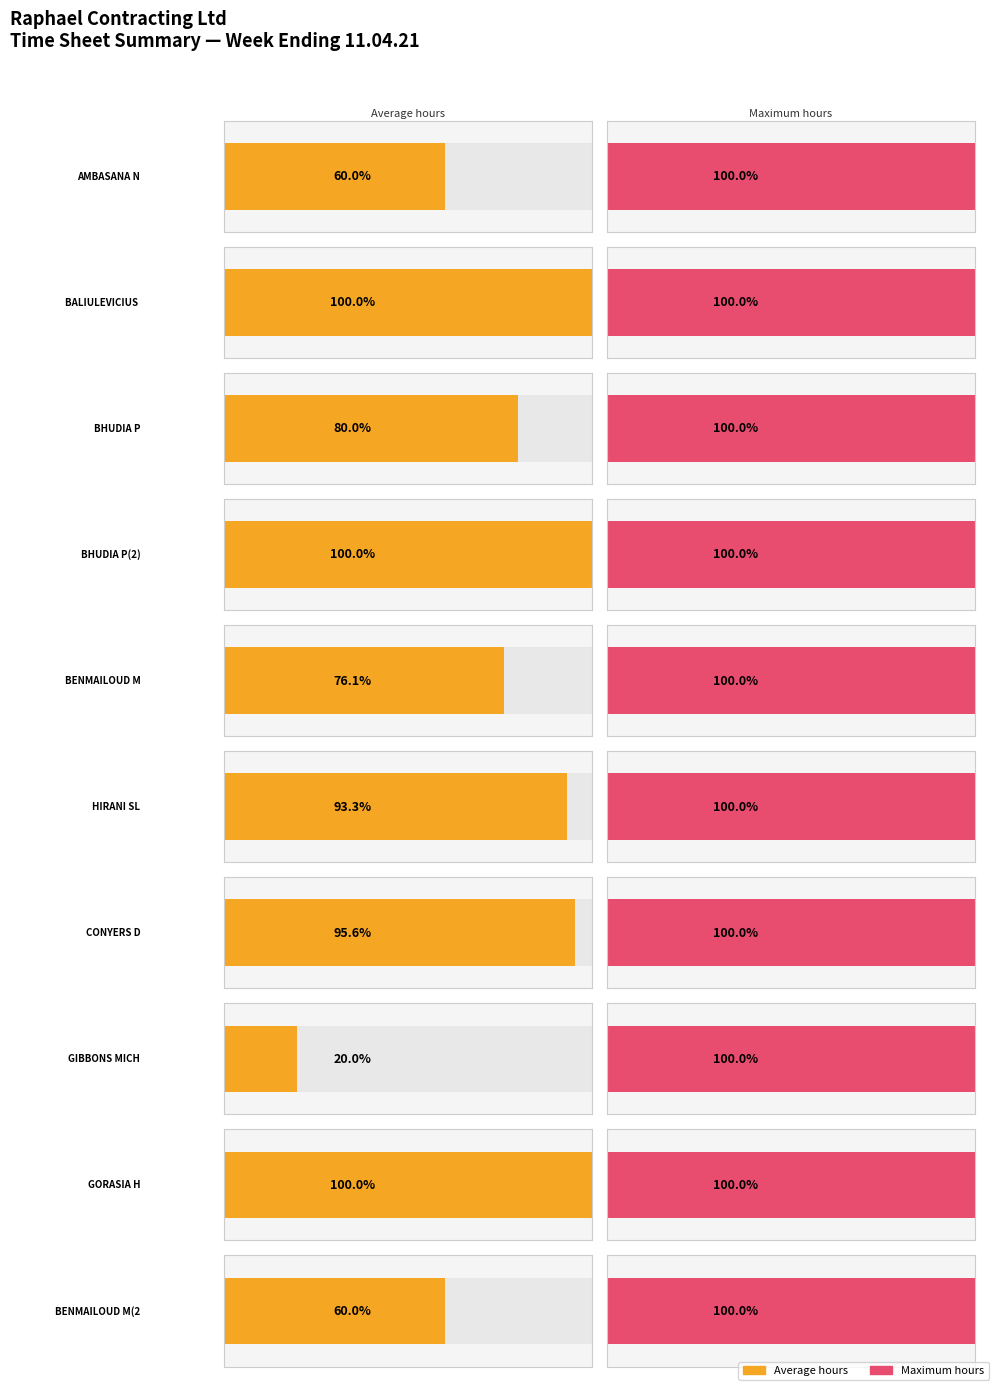

What is the label of the 8th bar from the right?

BENMAILOUD M